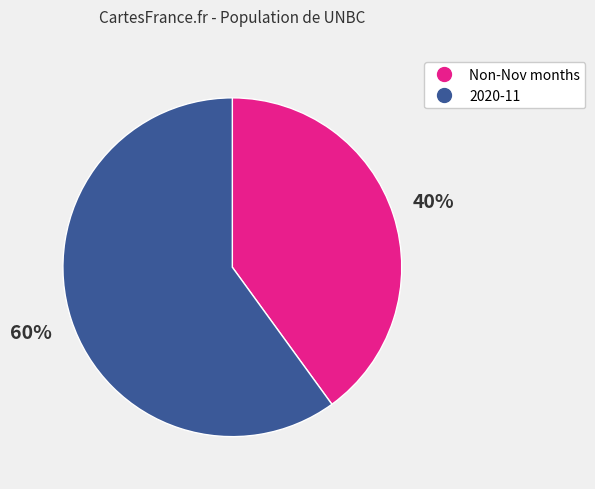

To the nearest percent, what is the average slice percentage?

50%